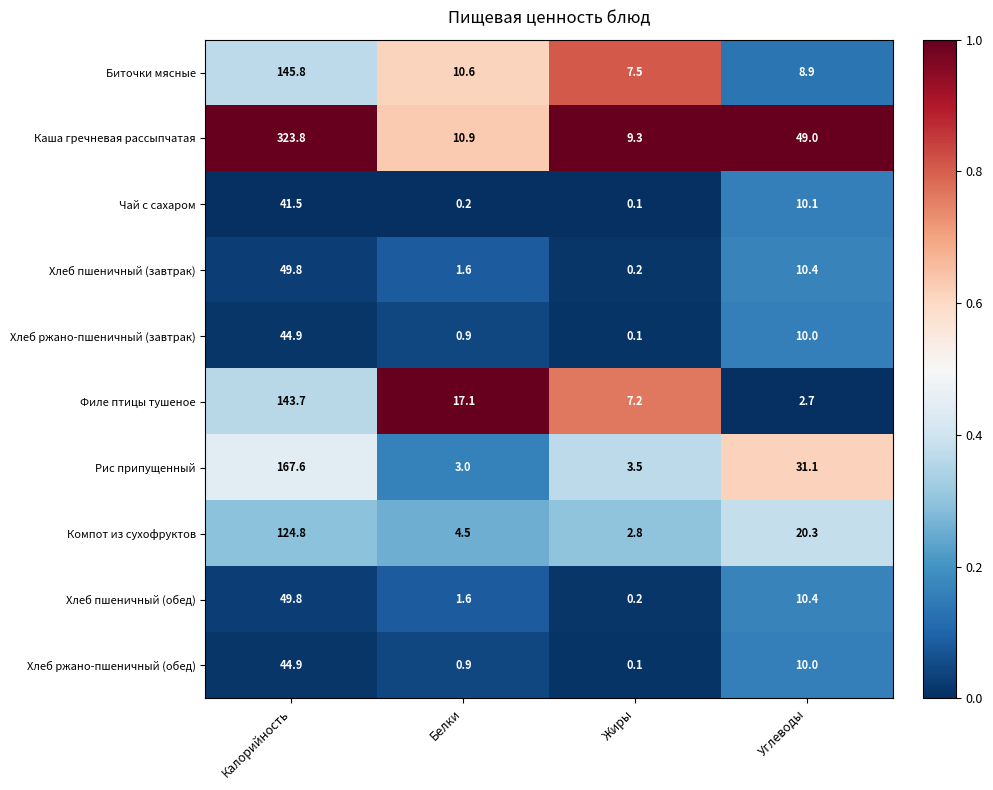

What is the difference between the highest and lowest values at Углеводы?

46.3